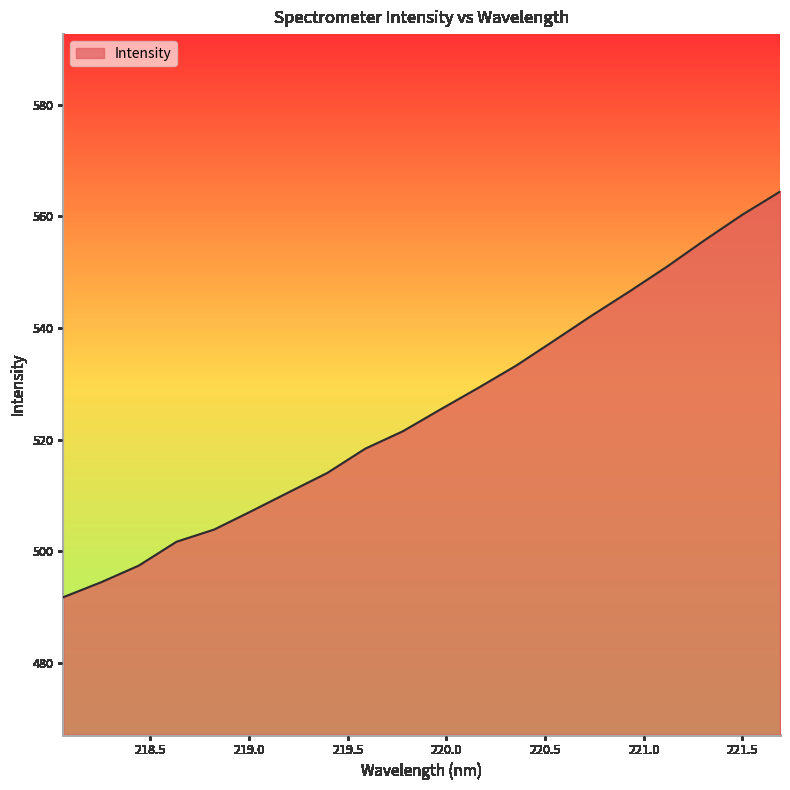

Does the chart have visible grid lines?

No